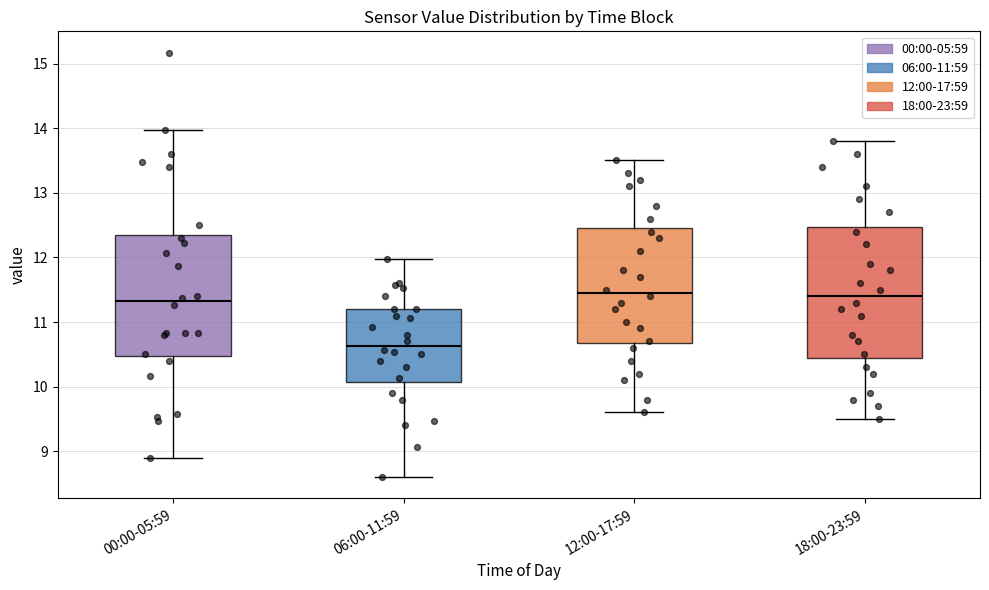

Which box is the tallest, from its lower edge to its upper edge?

18:00-23:59